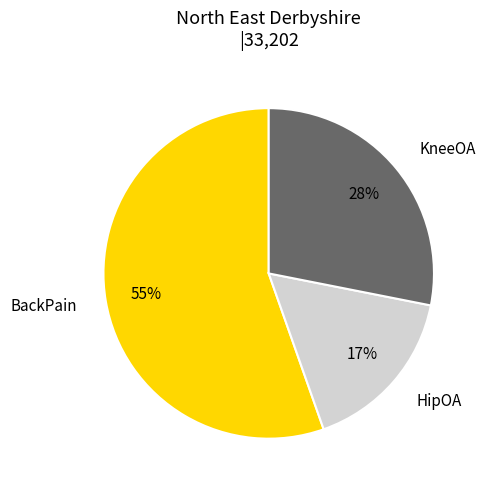

Is there a majority slice in this chart?

Yes